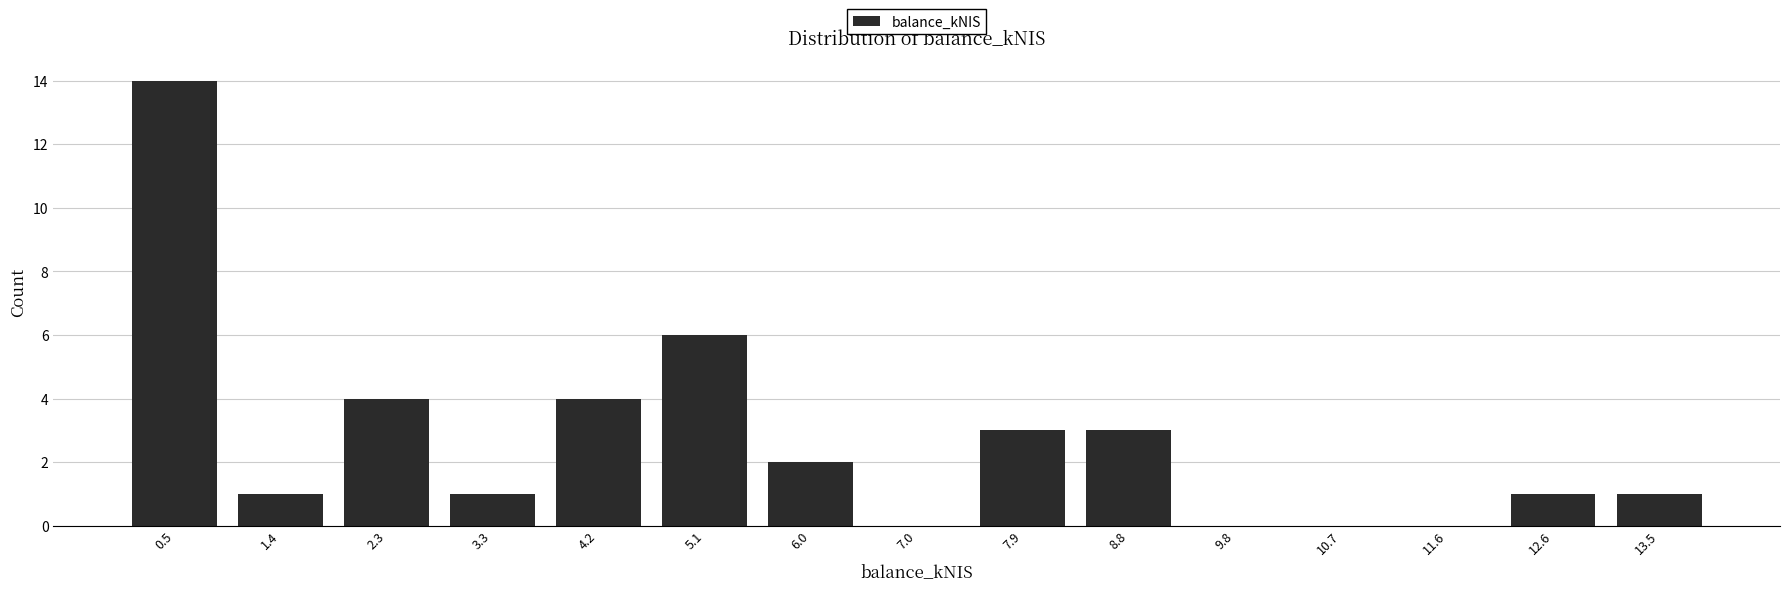

Which range on the x-axis has the tallest bar?

0.00 to 0.93